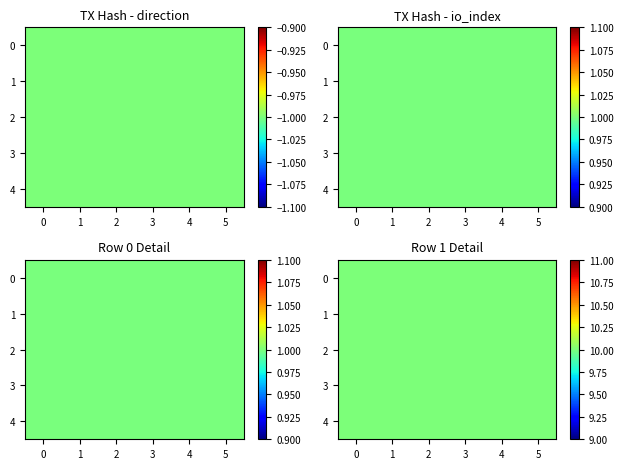

What is the total value across all series at 1?

11